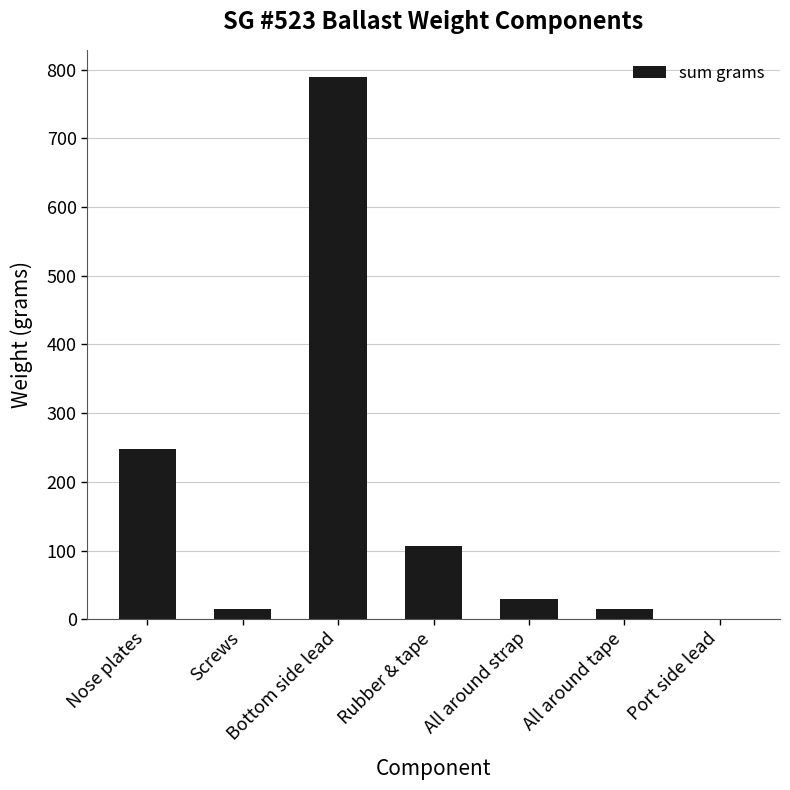

What is the sum of all values?

1204.7